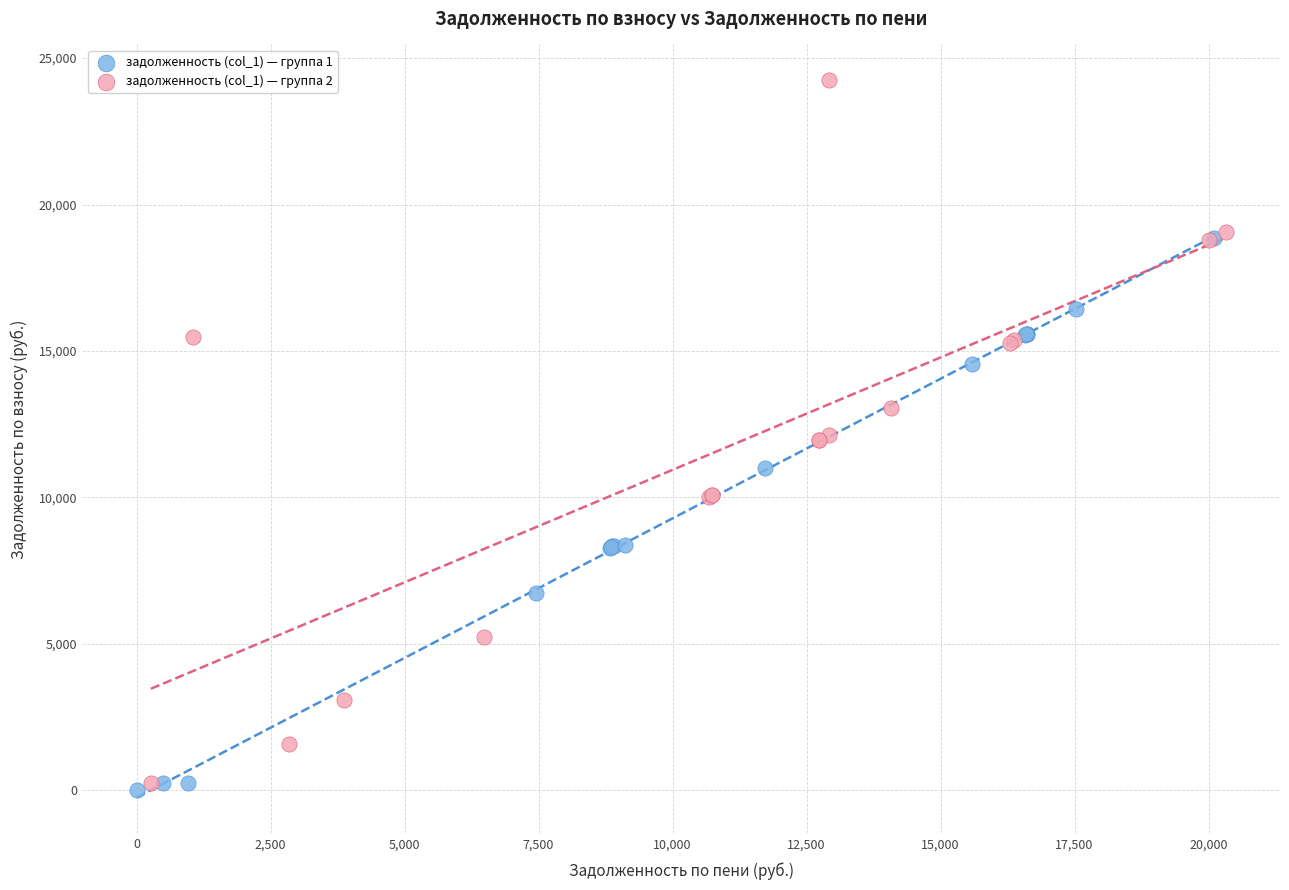

Which series has the largest Y range (max minus min)?

задолженность (col_1) — группа 2